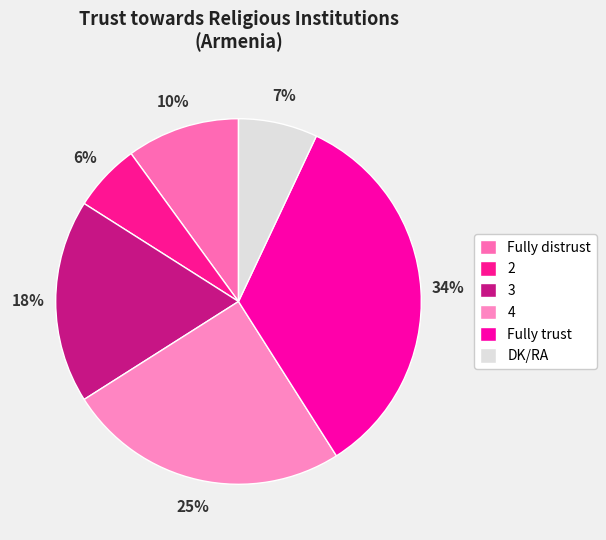

Is DK/RA the majority of the pie?

No